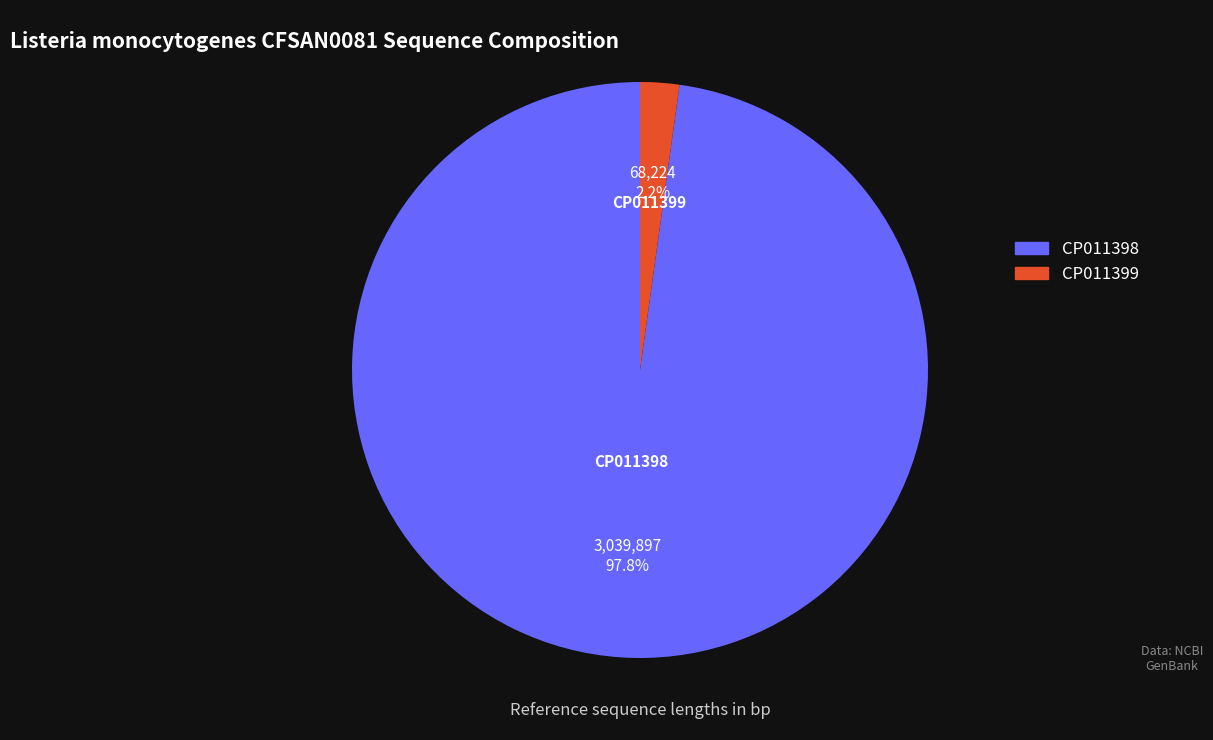

Count the number of slices in the pie.

2